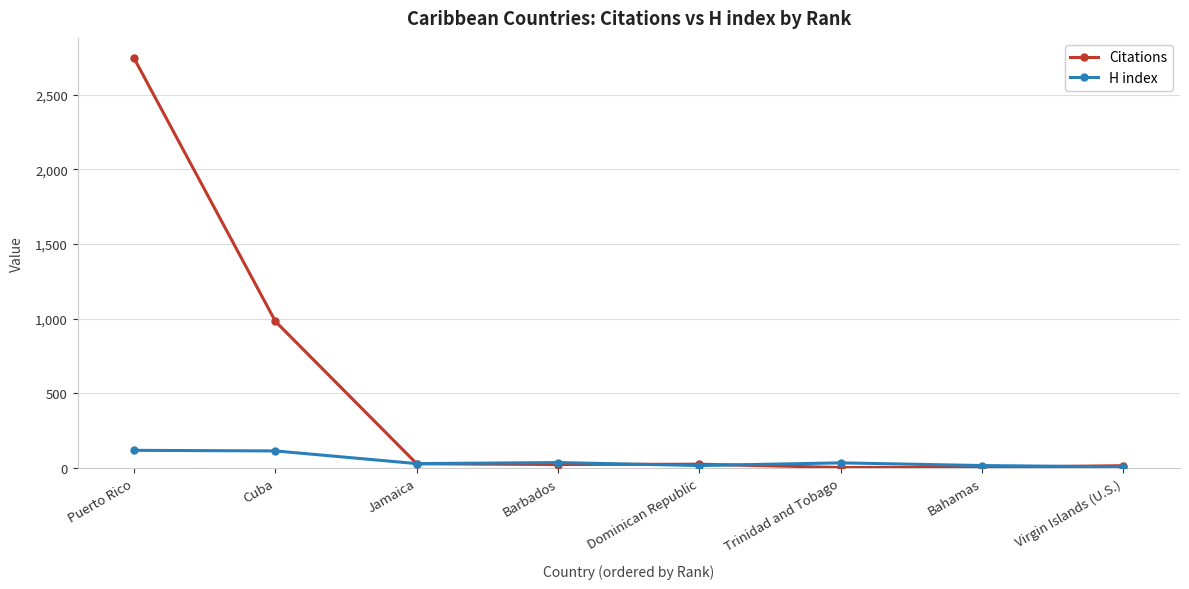

Is this an area chart (filled region under the line)?

No